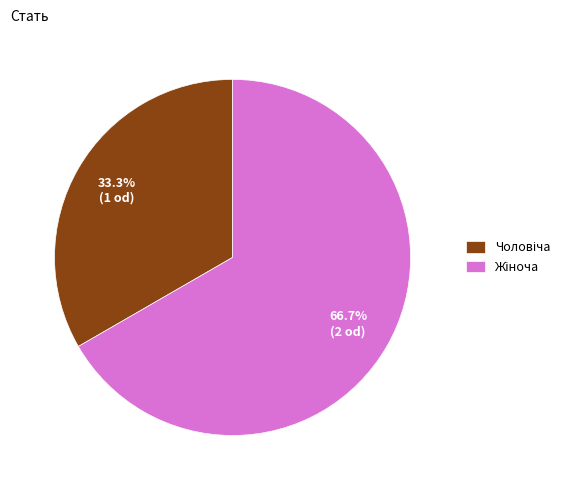

How many slices are in this pie chart?

2